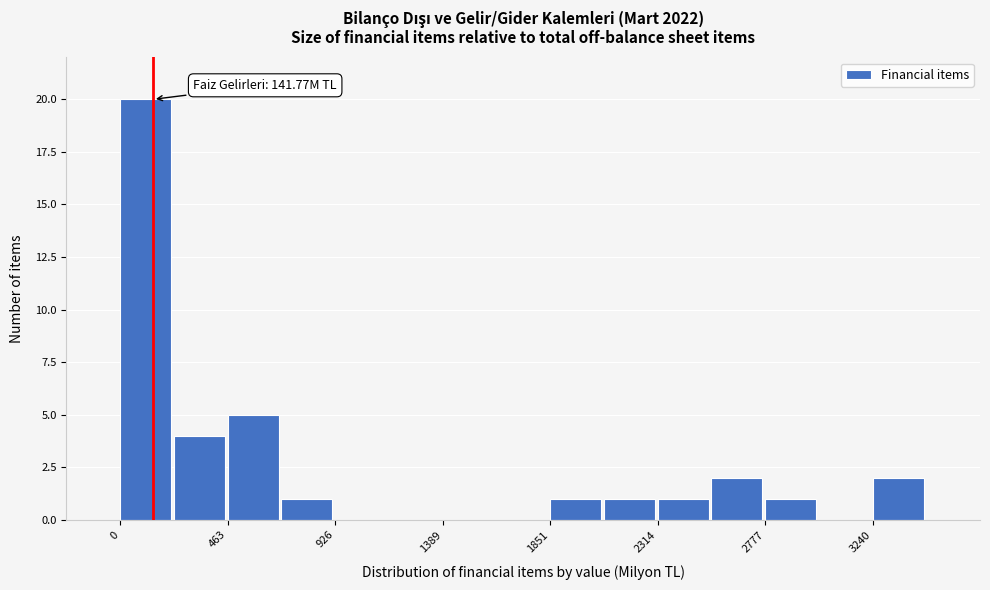

Which range on the x-axis has the tallest bar?

0 to 250